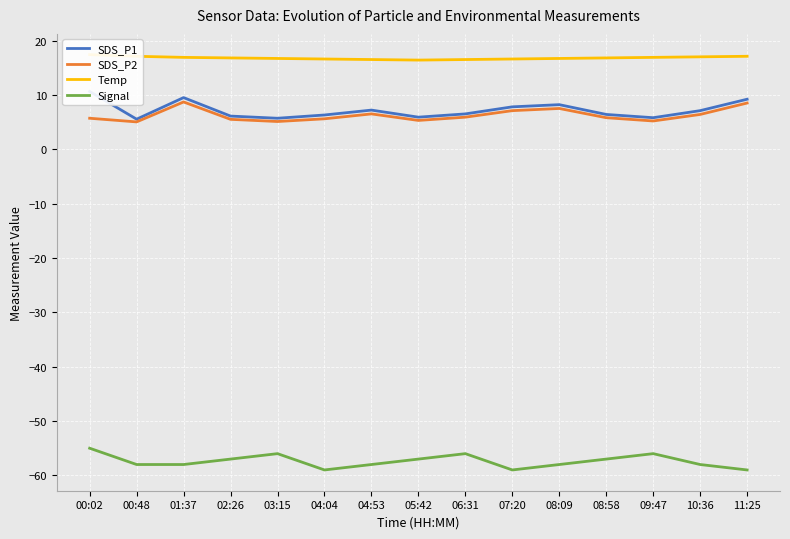

Reading left to right, list all the values displayed in this chart.

SDS_P1: 10.6	5.5	9.5	6.1	5.7	6.3	7.2	5.9	6.5	7.8	8.2	6.4	5.8	7.1	9.2
SDS_P2: 5.7	5.0	8.7	5.5	5.1	5.6	6.5	5.3	5.9	7.1	7.5	5.8	5.2	6.4	8.5
Temp: 17.4	17.1	16.9	16.8	16.7	16.6	16.5	16.4	16.5	16.6	16.7	16.8	16.9	17.0	17.1
Signal: -55.0	-58.0	-58.0	-57.0	-56.0	-59.0	-58.0	-57.0	-56.0	-59.0	-58.0	-57.0	-56.0	-58.0	-59.0